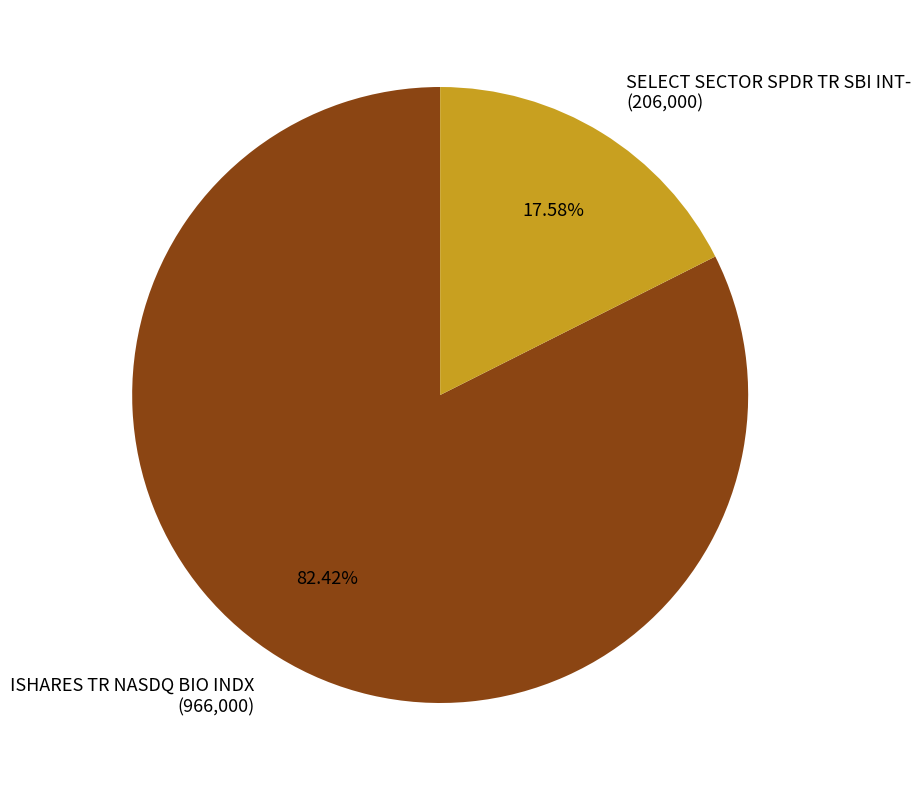

What is the total percentage of SELECT SECTOR SPDR TR SBI INT- and ISHARES TR NASDQ BIO INDX?

100.0%